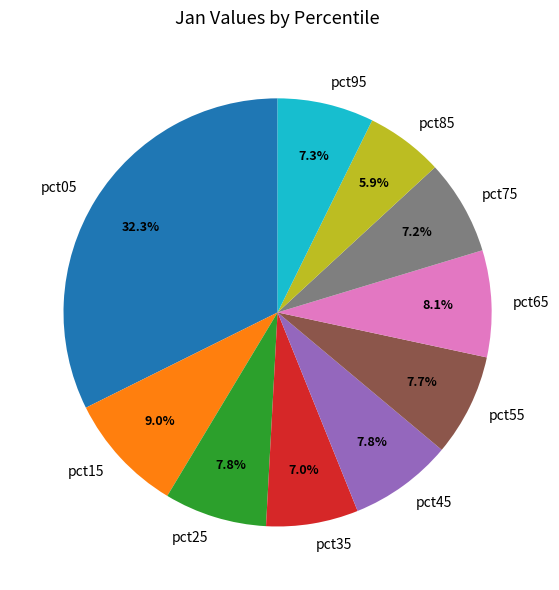

To the nearest percent, what is the difference between the pct05 and pct95 slice percentages?

25%